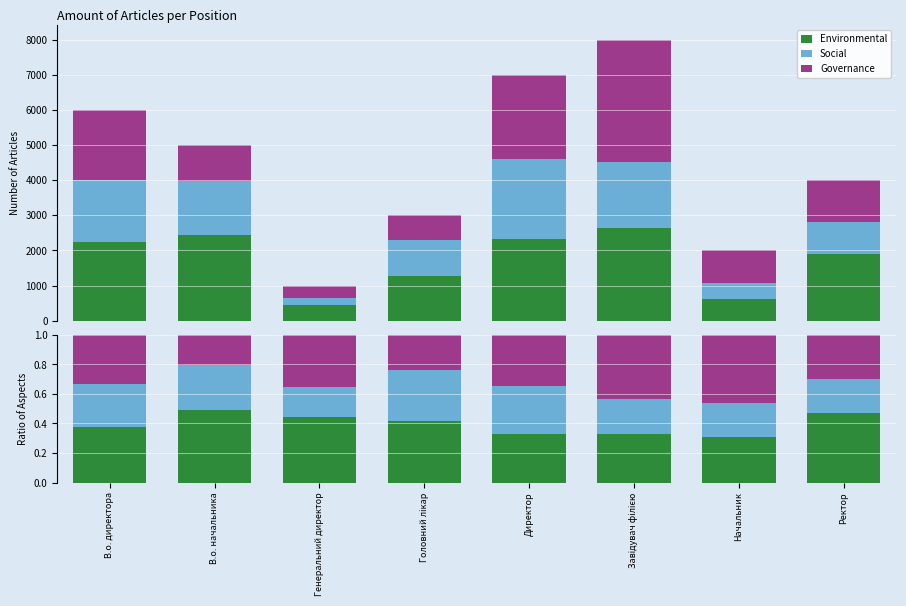

Where is Environmental nearest to the value 0?

Начальник